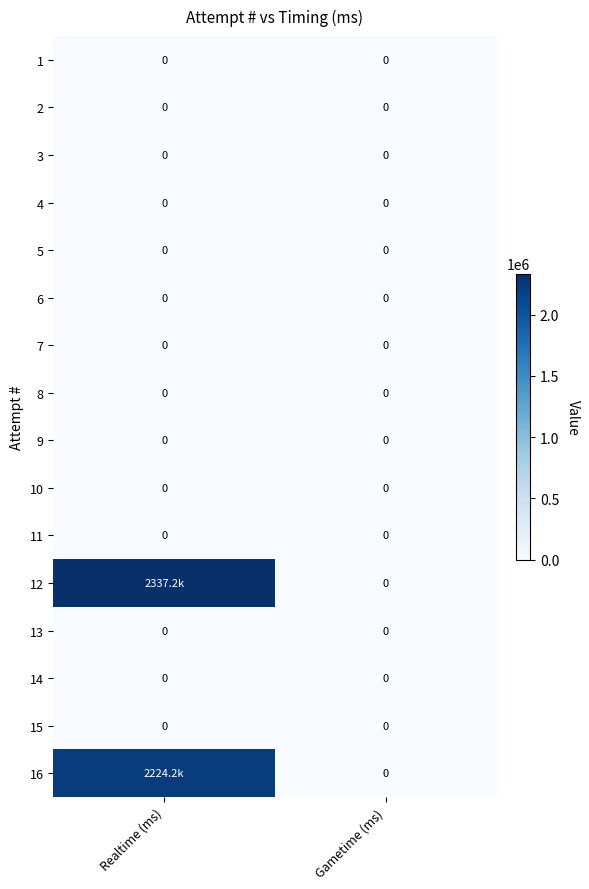

The value of 14 at Realtime (ms) is 0. True or false?

True